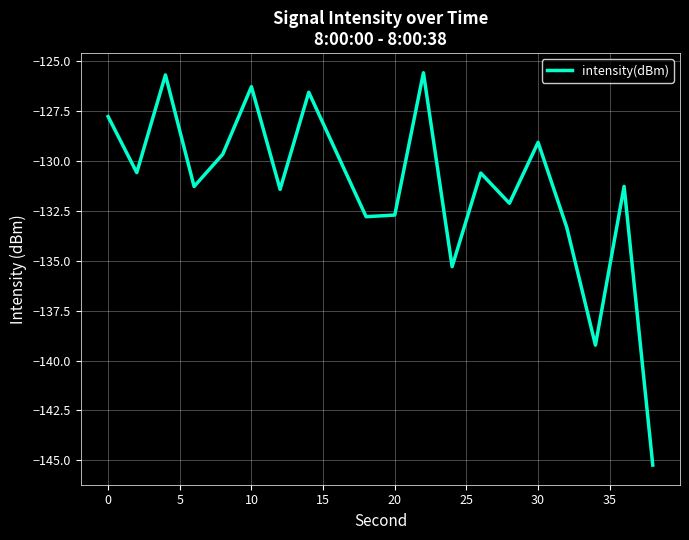

What is the maximum value shown in the chart?

-125.6